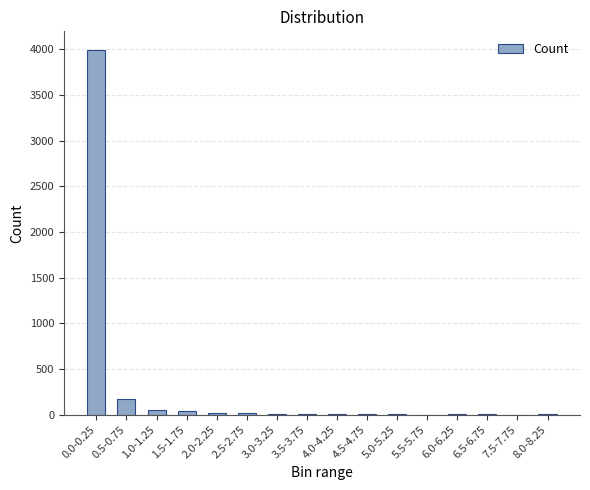

What is the greatest value displayed?

3996